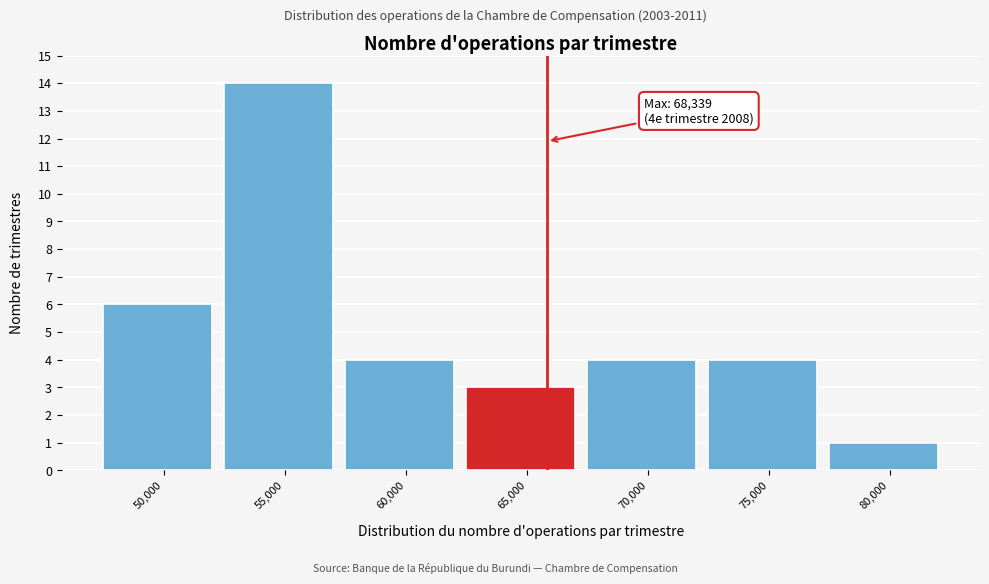

Reading left to right, transcribe all the data shown in this chart.

50,000=6	55,000=14	60,000=4	65,000=3	70,000=4	75,000=4	80,000=1